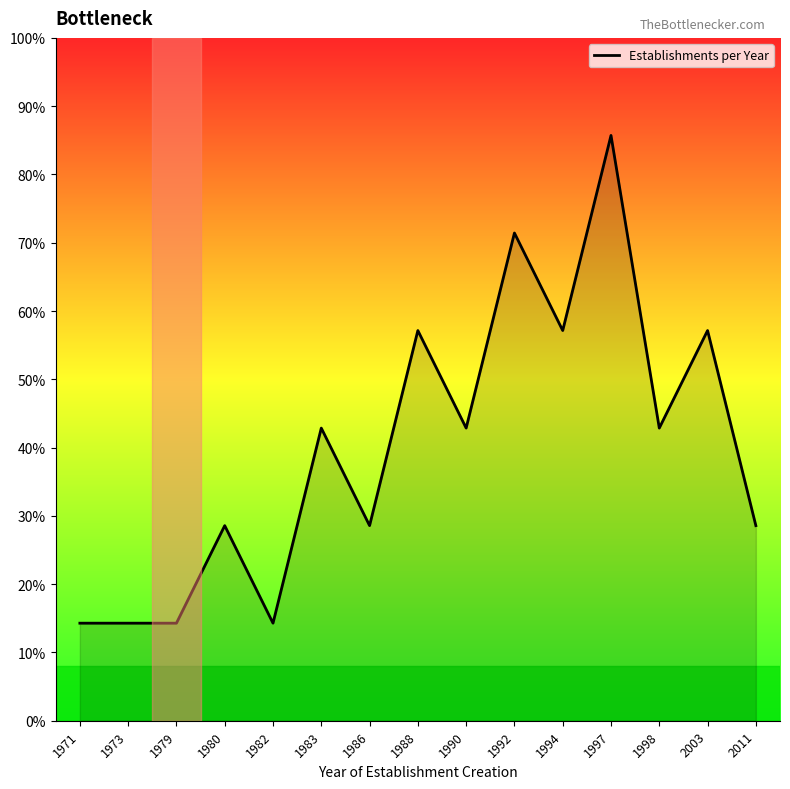

Where is the data nearest to the value 3?

1983